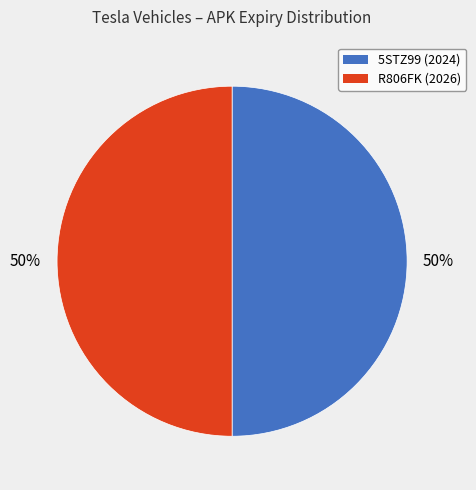

To the nearest percent, what percentage of the pie is 5STZ99?

50%